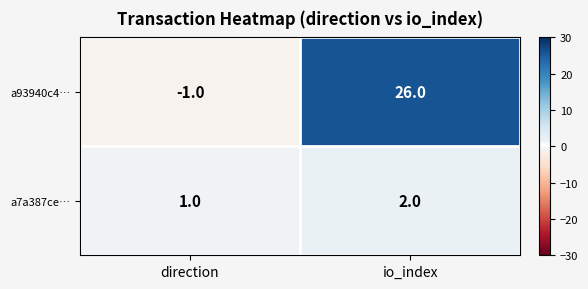

What is the difference between the highest and lowest values at io_index?

24